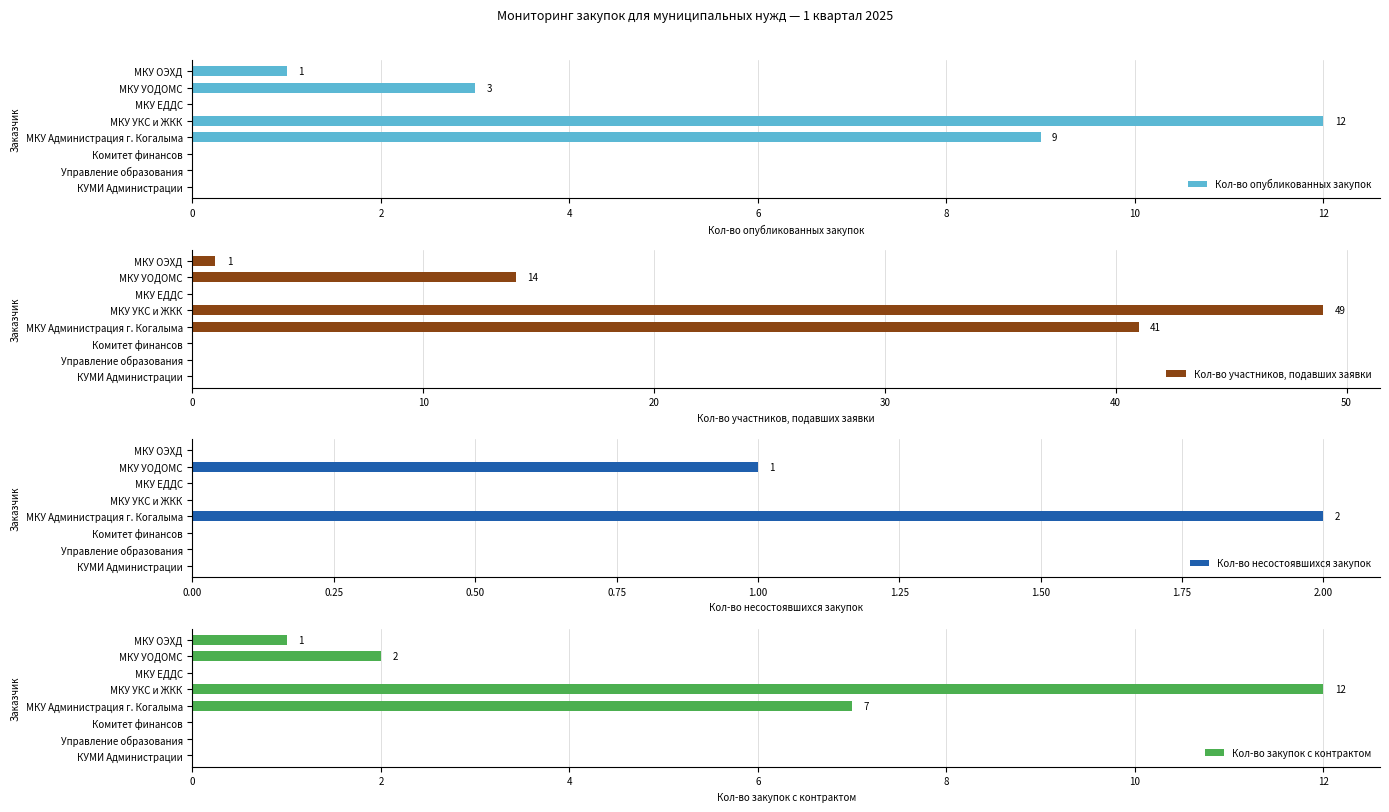

What is the highest value of the Кол-во опубликованных закупок series?

12